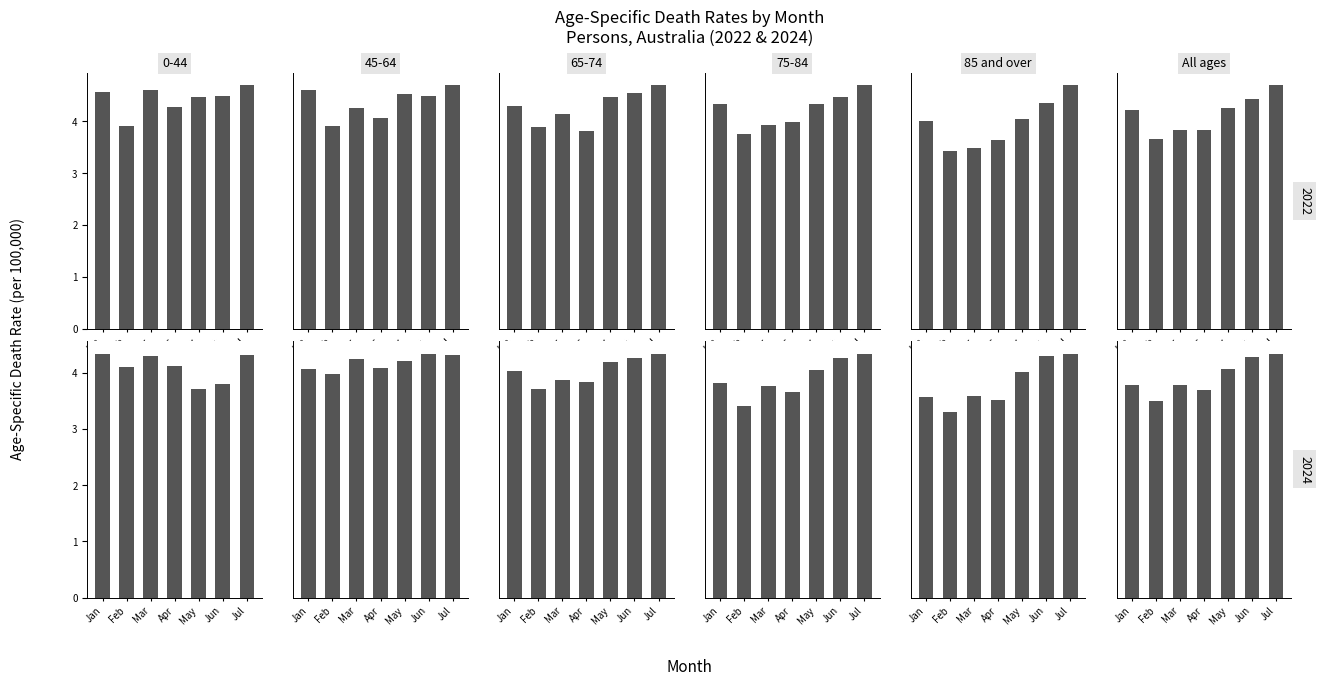

True or false: 2024 has a value of 7.8 at 0-44.

False